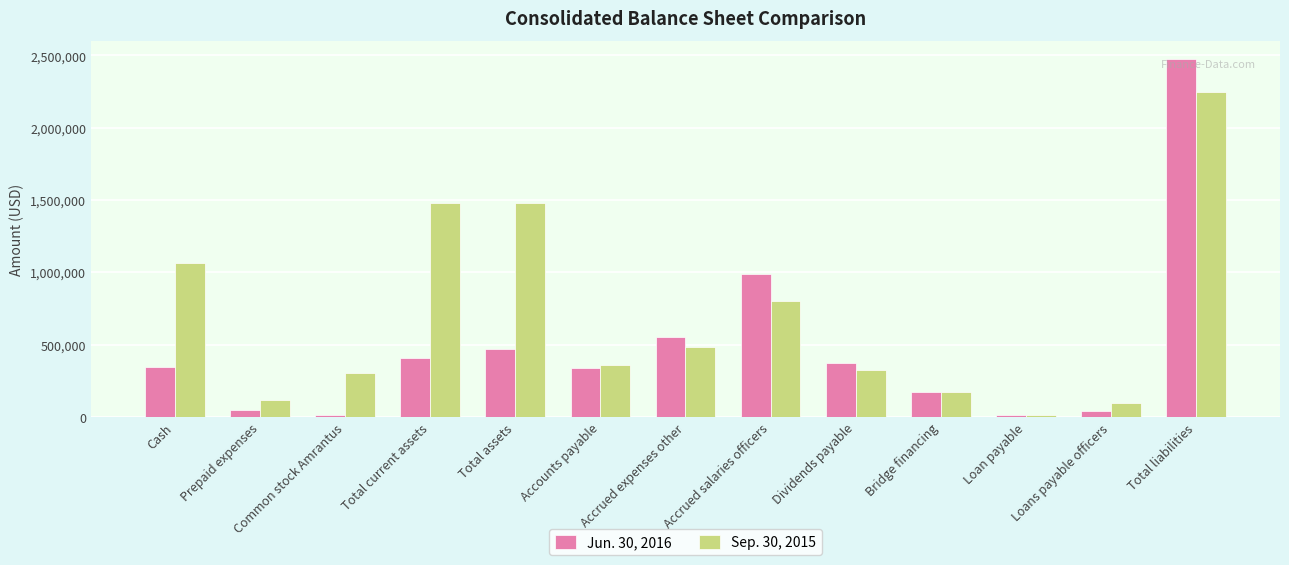

What is the average value of the Jun. 30, 2016 series?

479082